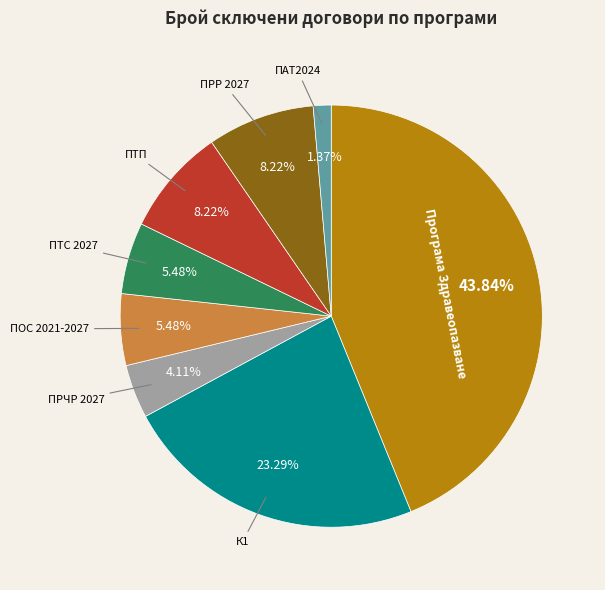

How many segments does this pie chart have?

8